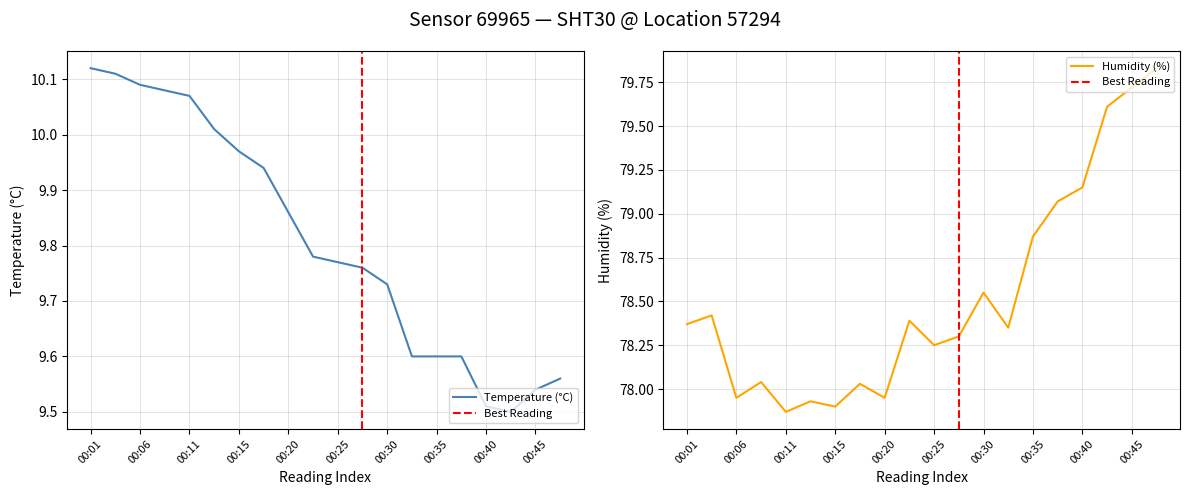

Which series has the largest total across all categories?

Humidity